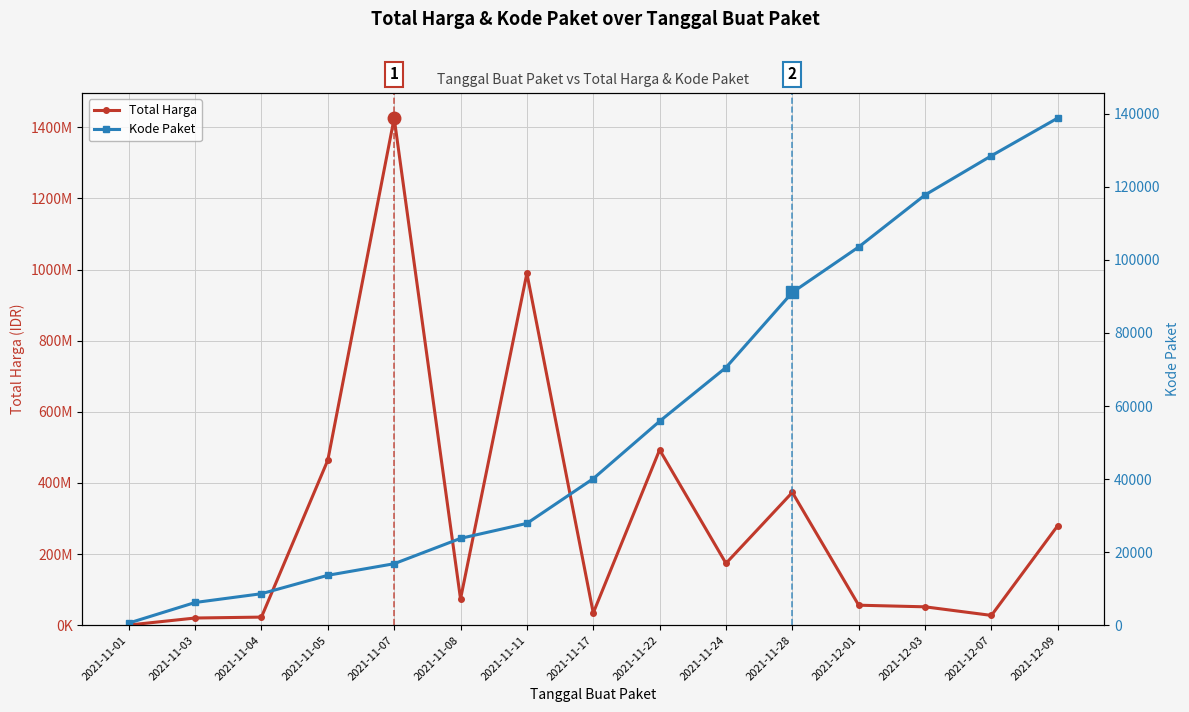

At which category does Total Harga reach its first local valley?

2021-11-08